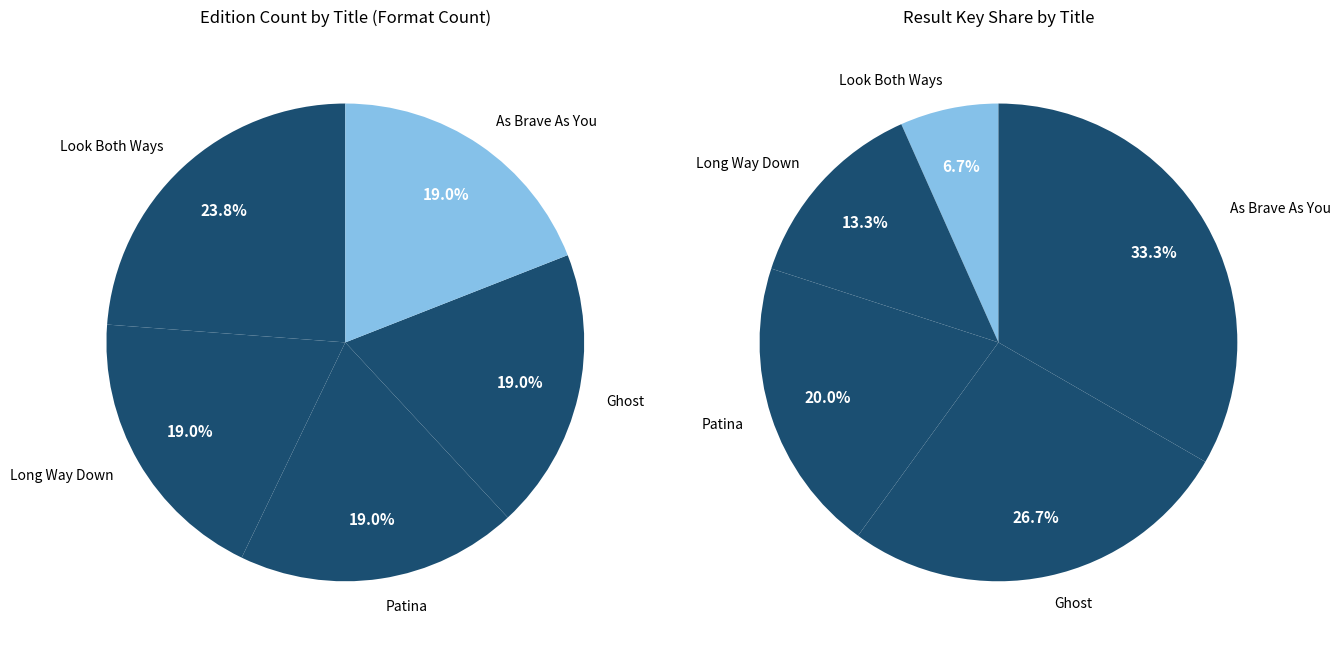

Rank the categories by value from highest to lowest.

Look Both Ways, Long Way Down, Patina, Ghost, As Brave As You